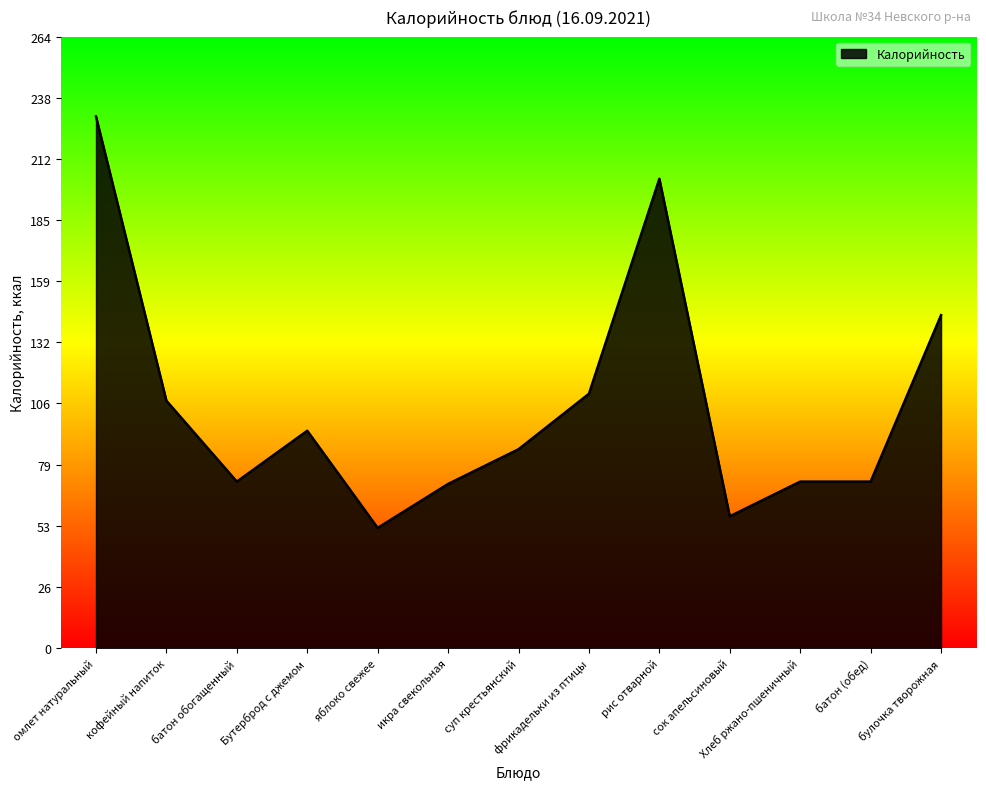

At which label does the data first exceed 86?

омлет натуральный